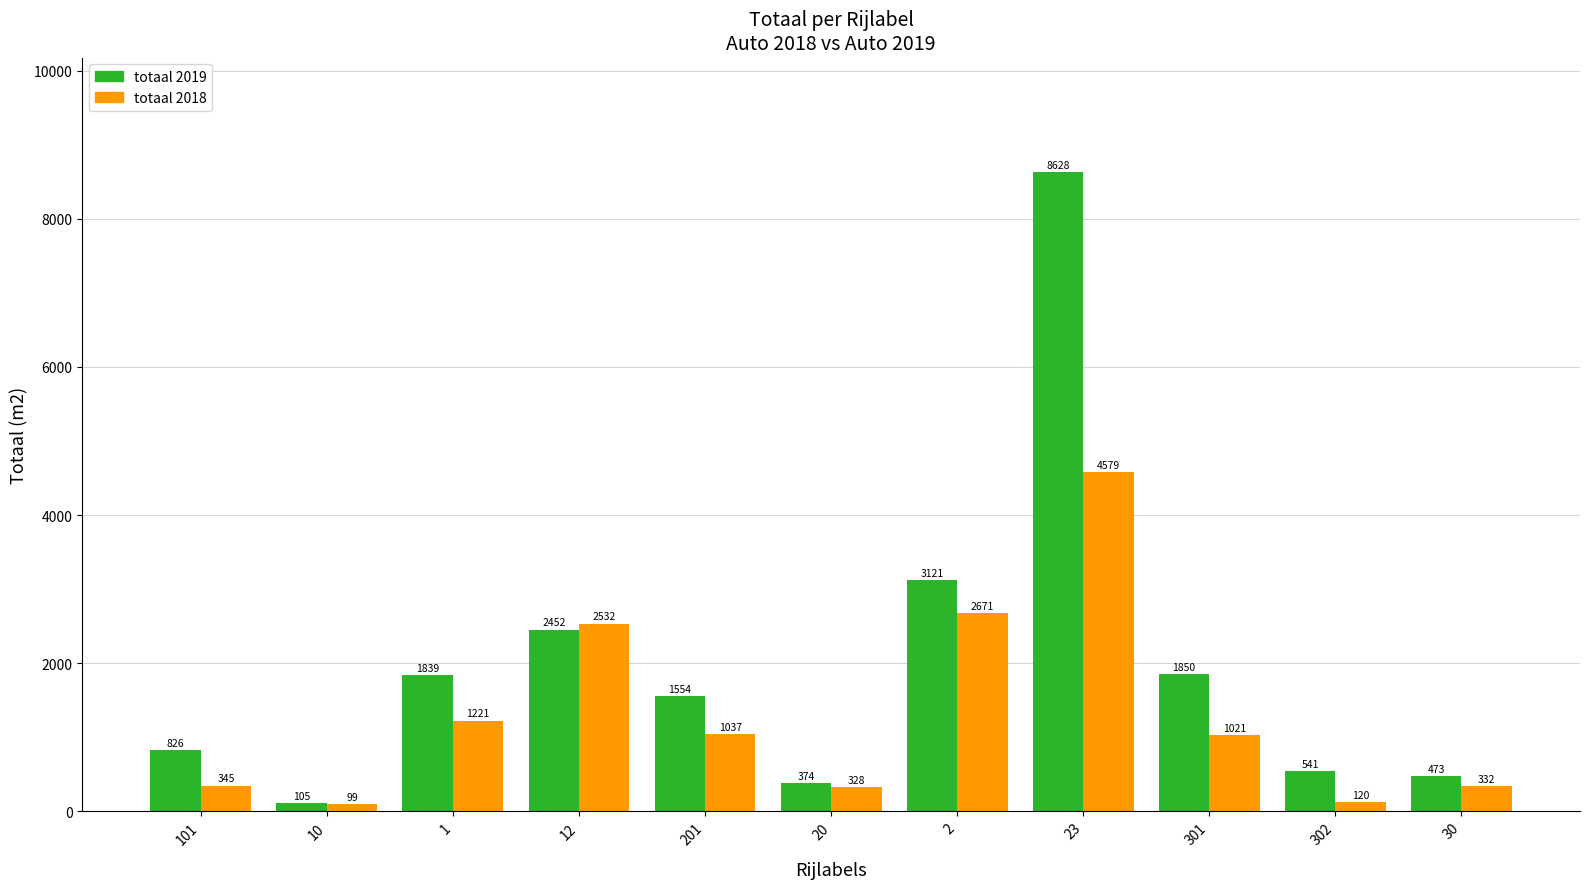

How many groups of bars are there?

11